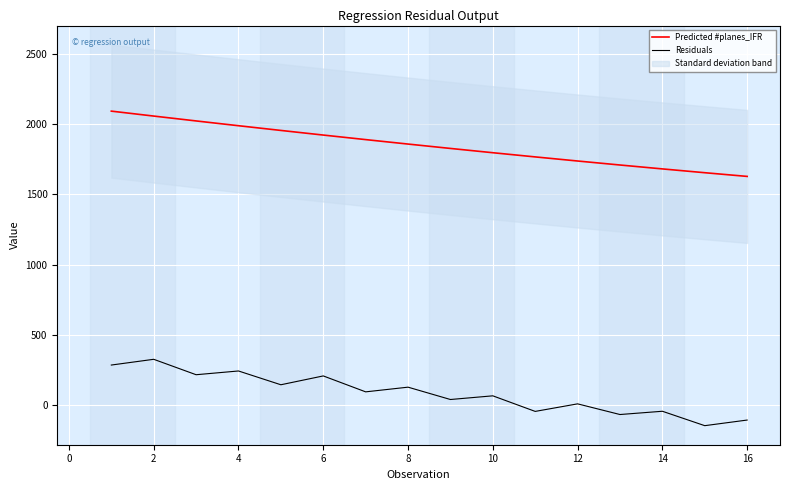

True or false: Residuals and Predicted #planes_IFR intersect in this chart.

False